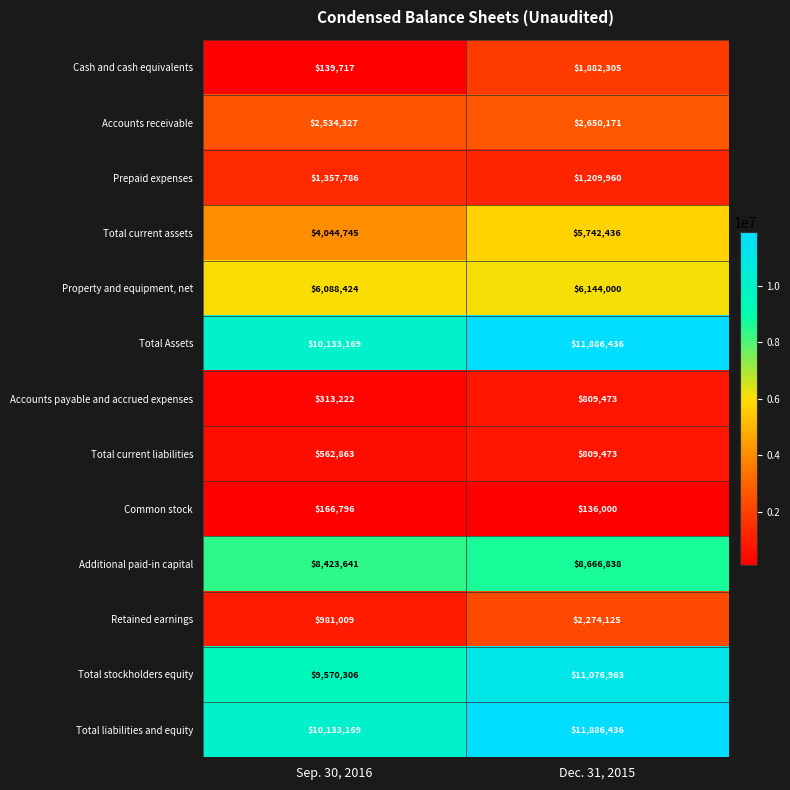

What is the average value of the Prepaid expenses series?

1283873